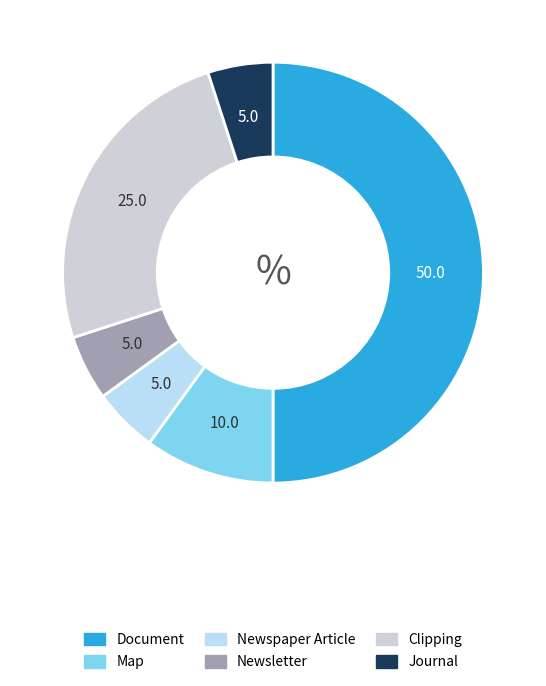

Is it true that Clipping is 25% of the pie?

True